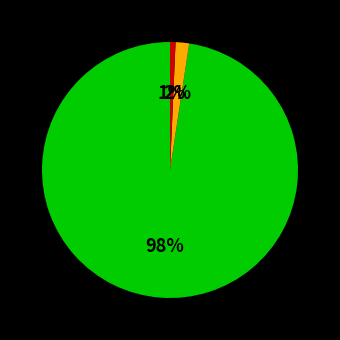

Count the number of slices in the pie.

3